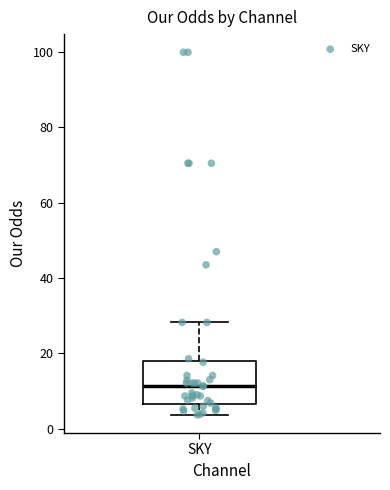

Transcribe this box plot: give where the median line is, the range the box spans, and where the two whiskers end, as read against the y-axis. The values are not printed on the chart, so give them approximately, as read against the axis.

median 12, box 6 to 18, whiskers 4 to 28